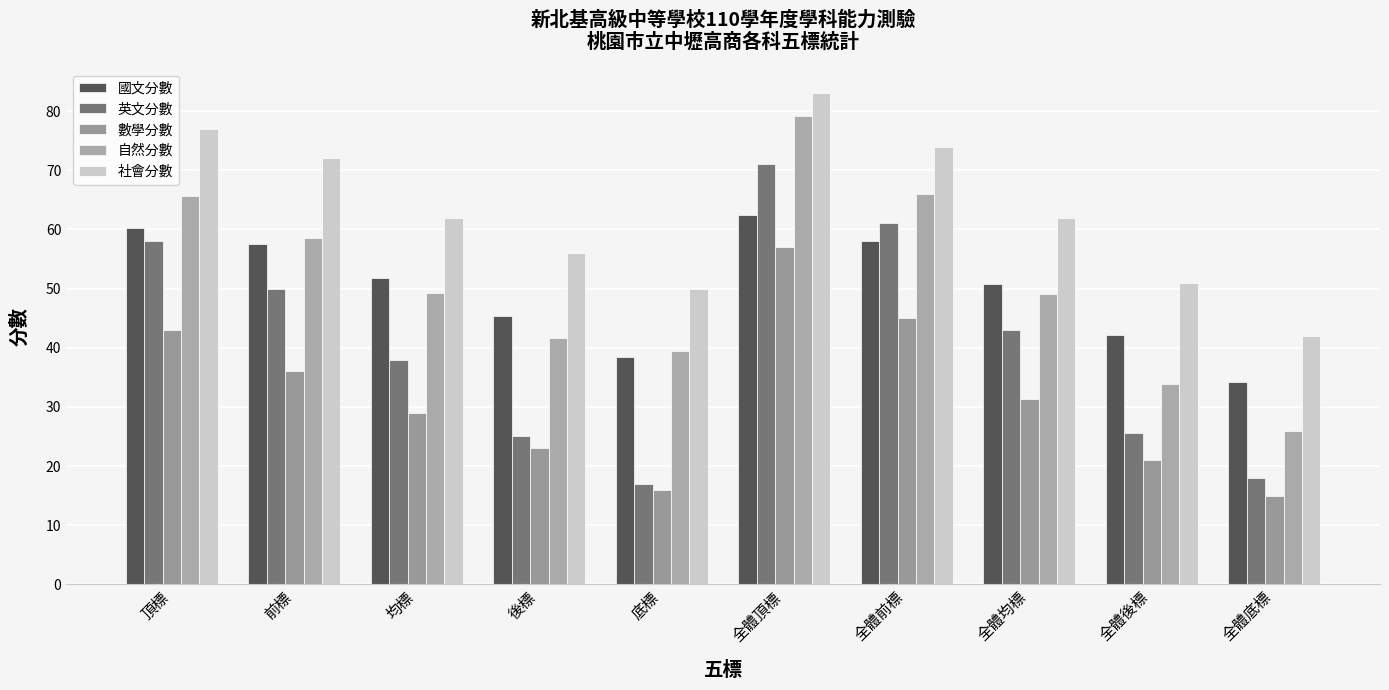

What are all the series names shown in the legend?

國文分數, 英文分數, 數學分數, 自然分數, 社會分數